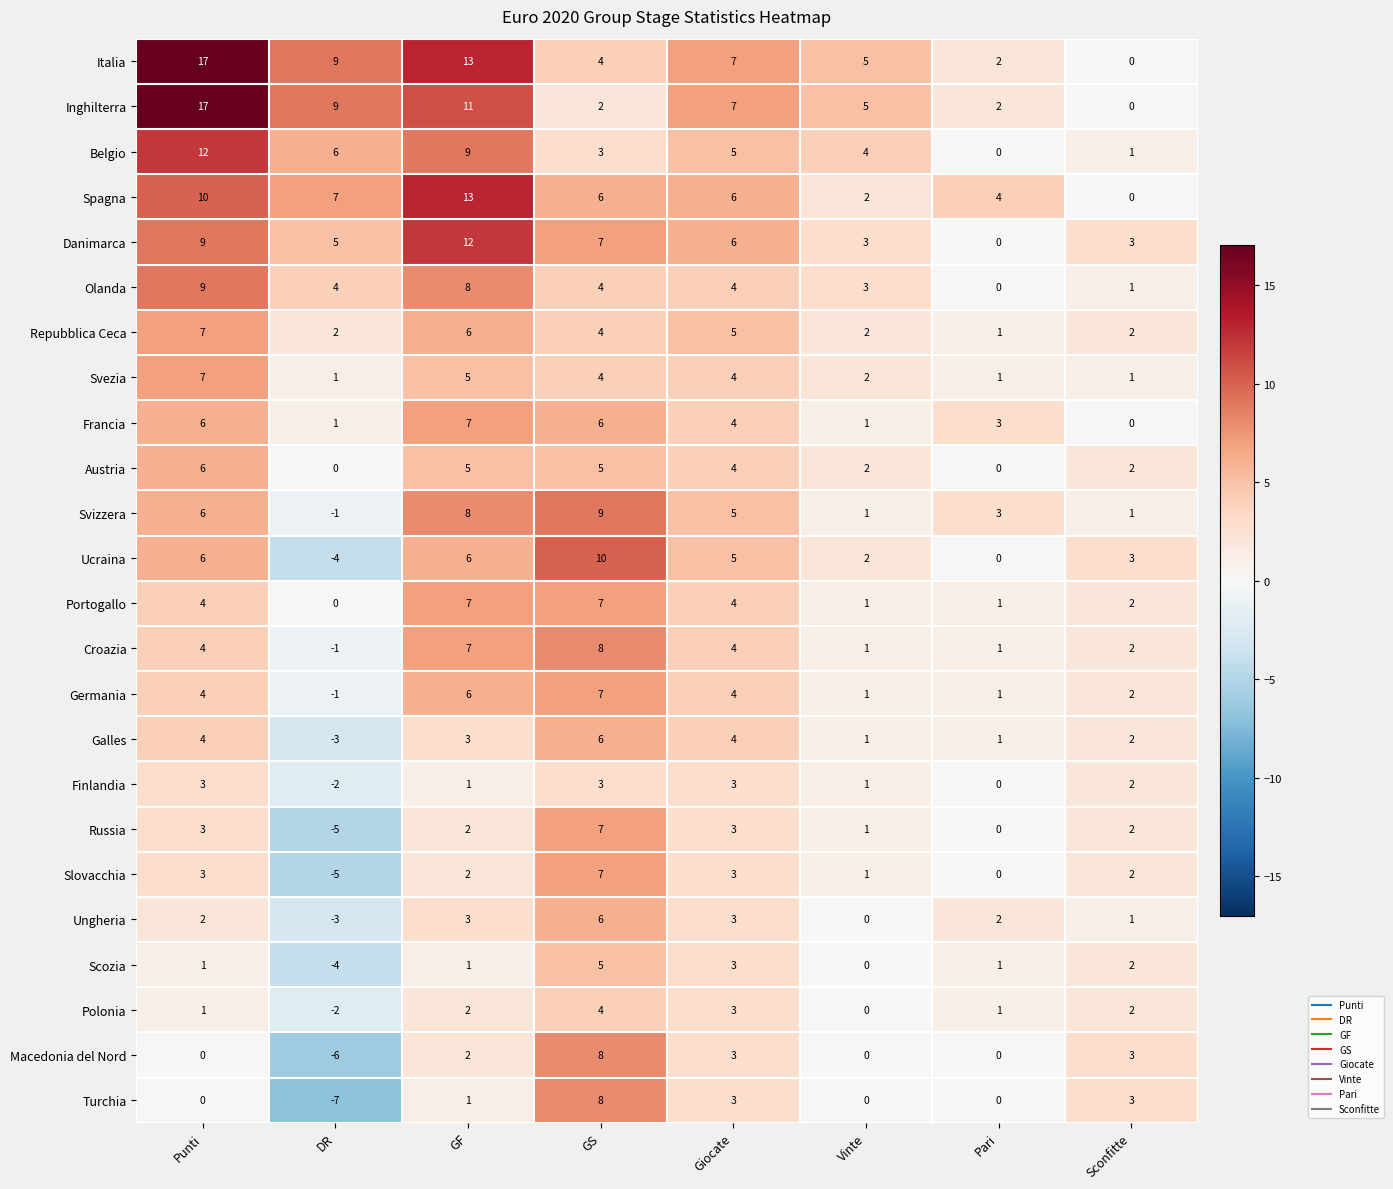

What value does the Olanda series have at DR?

4